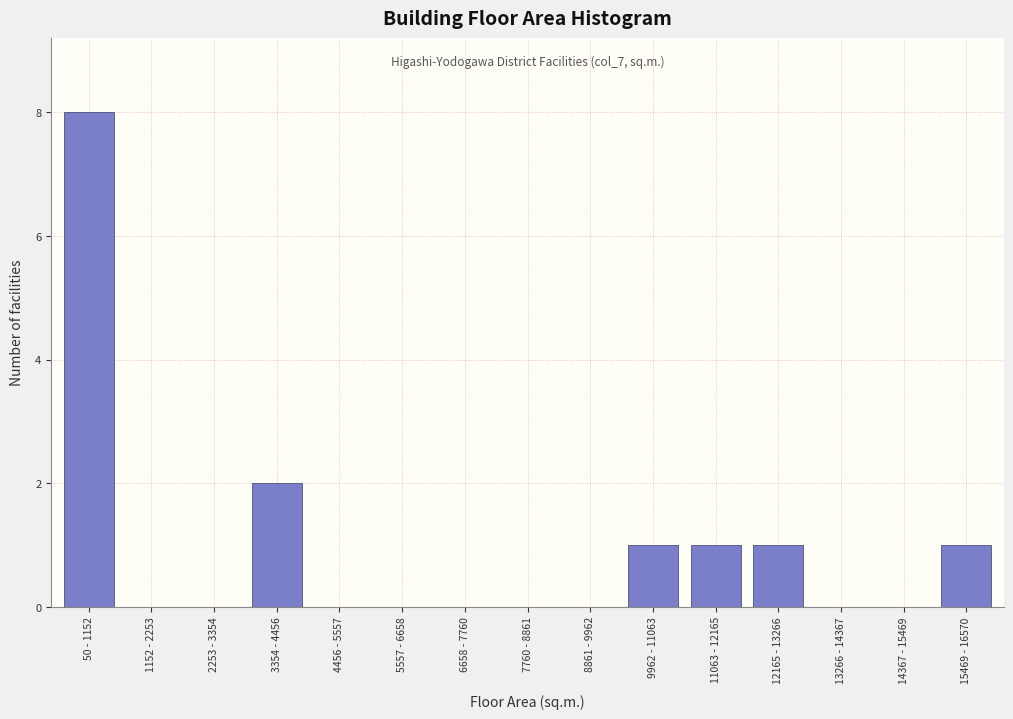

Reading right to left, transcribe all the data shown in this chart.

15469 - 16570=1	14367 - 15469=0	13266 - 14367=0	12165 - 13266=1	11063 - 12165=1	9962 - 11063=1	8861 - 9962=0	7760 - 8861=0	6658 - 7760=0	5557 - 6658=0	4456 - 5557=0	3354 - 4456=2	2253 - 3354=0	1152 - 2253=0	50 - 1152=8